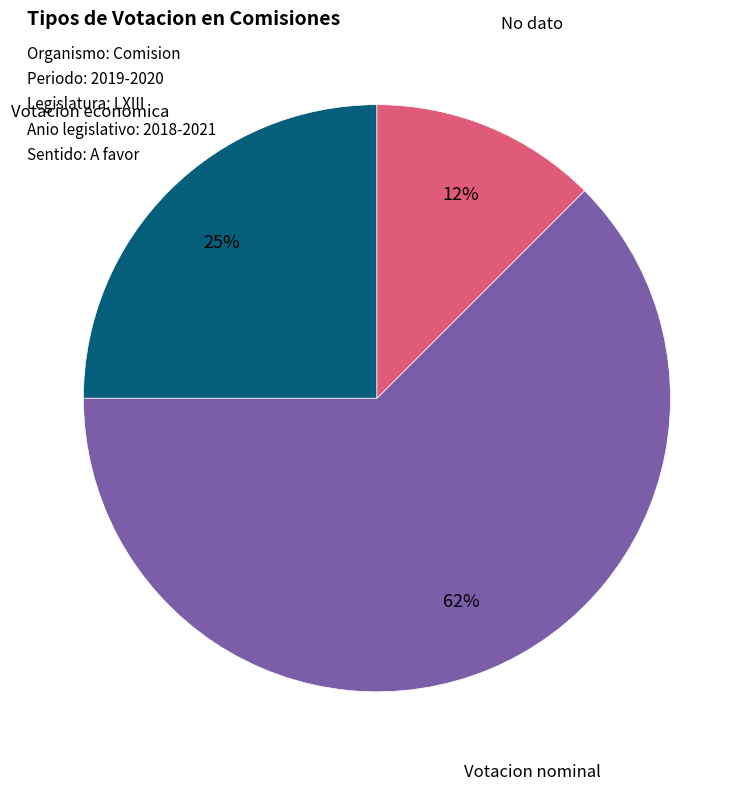

How many segments does this pie chart have?

3